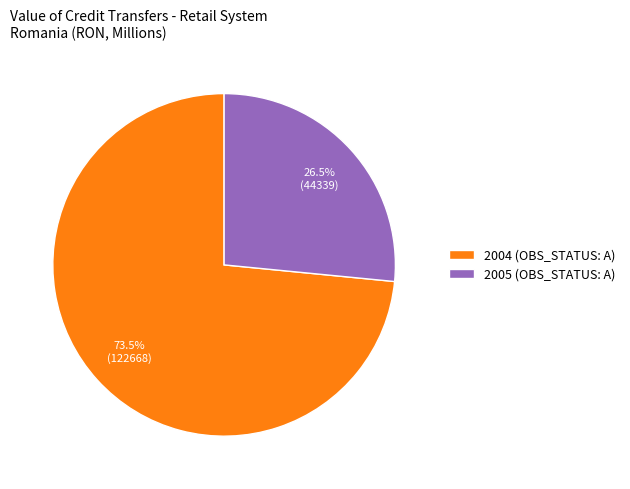

The 2004 slice represents 79% of the pie. True or false?

False